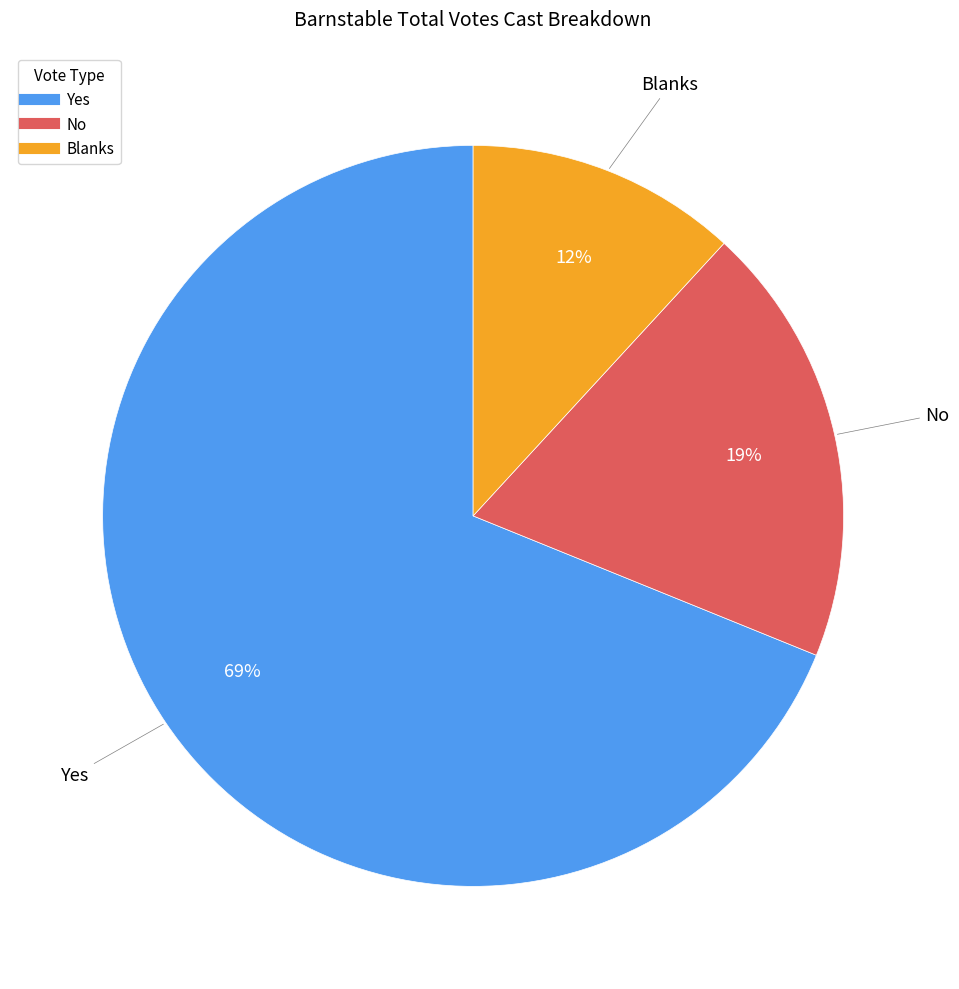

Which category has the smallest portion of the pie?

Blanks